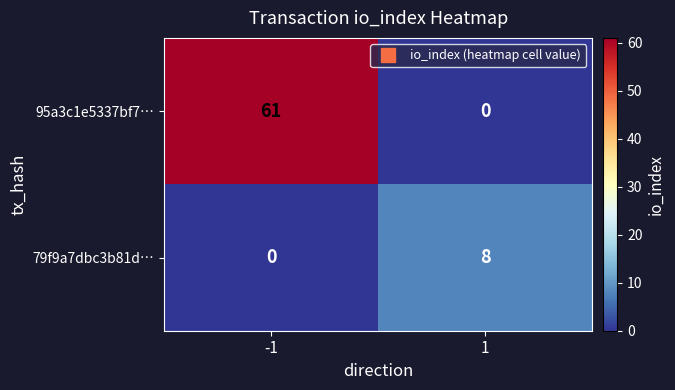

Which series has the largest total across all categories?

95a3c1e5337bf7…